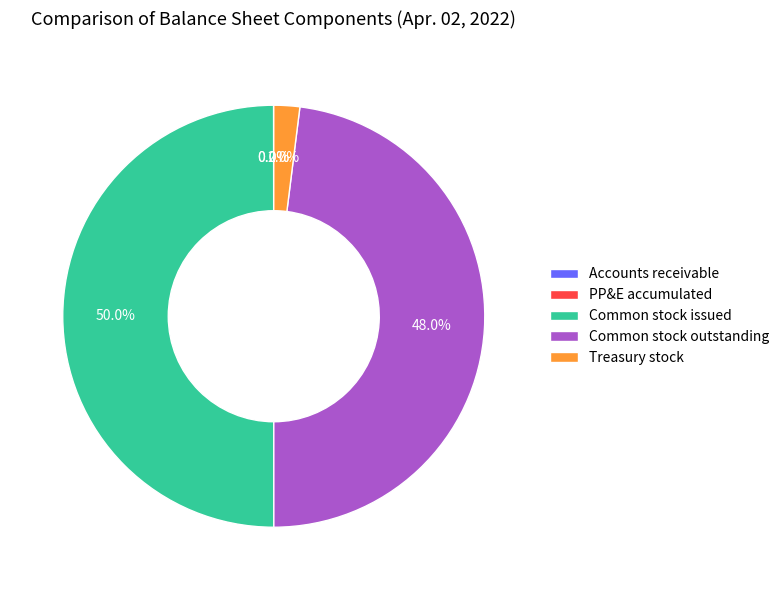

How much of the chart is everything except Treasury stock?

98.0%